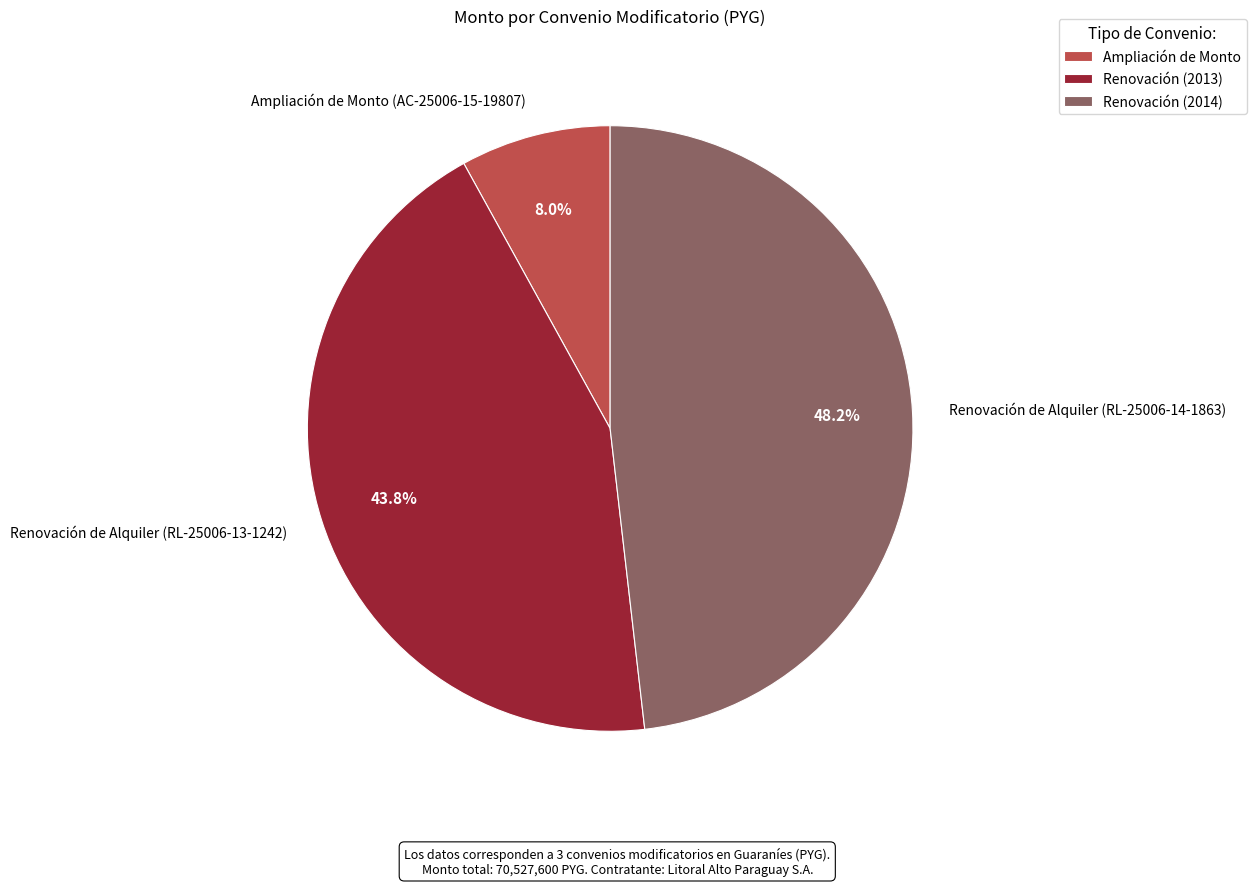

What is the ratio of the value at Renovación de Alquiler (RL-25006-13-1242) to the value at Renovación de Alquiler (RL-25006-14-1863)?

0.9